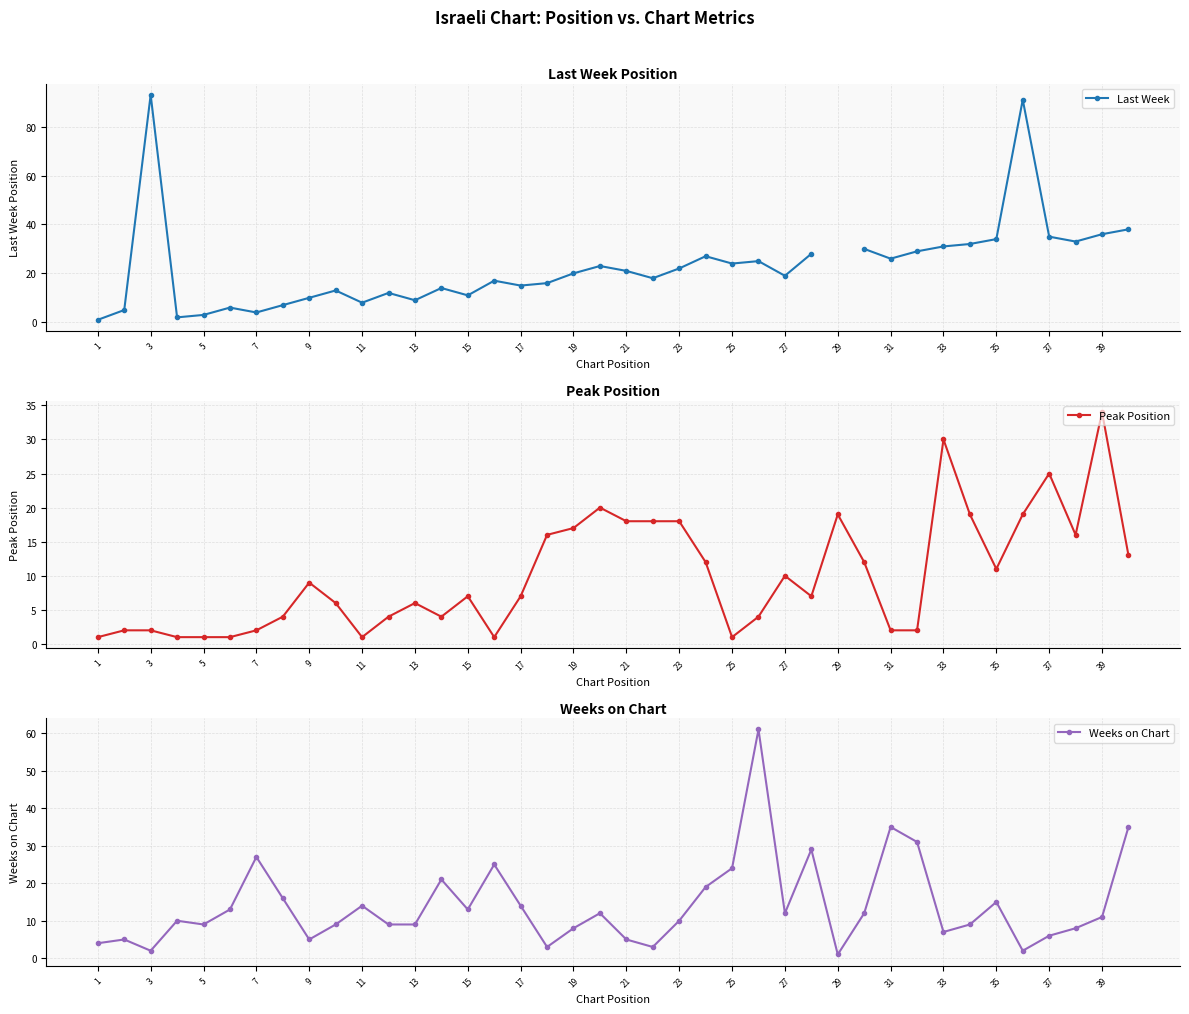

The value of Peak Position at 11 is 1. True or false?

True